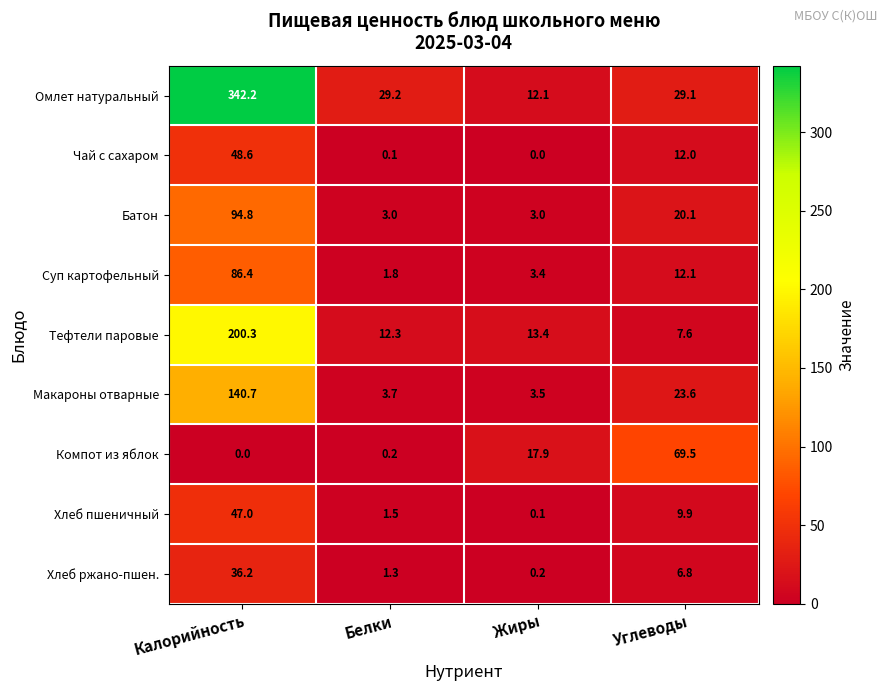

Rank the categories by Омлет натуральный value from highest to lowest.

Калорийность, Белки, Углеводы, Жиры